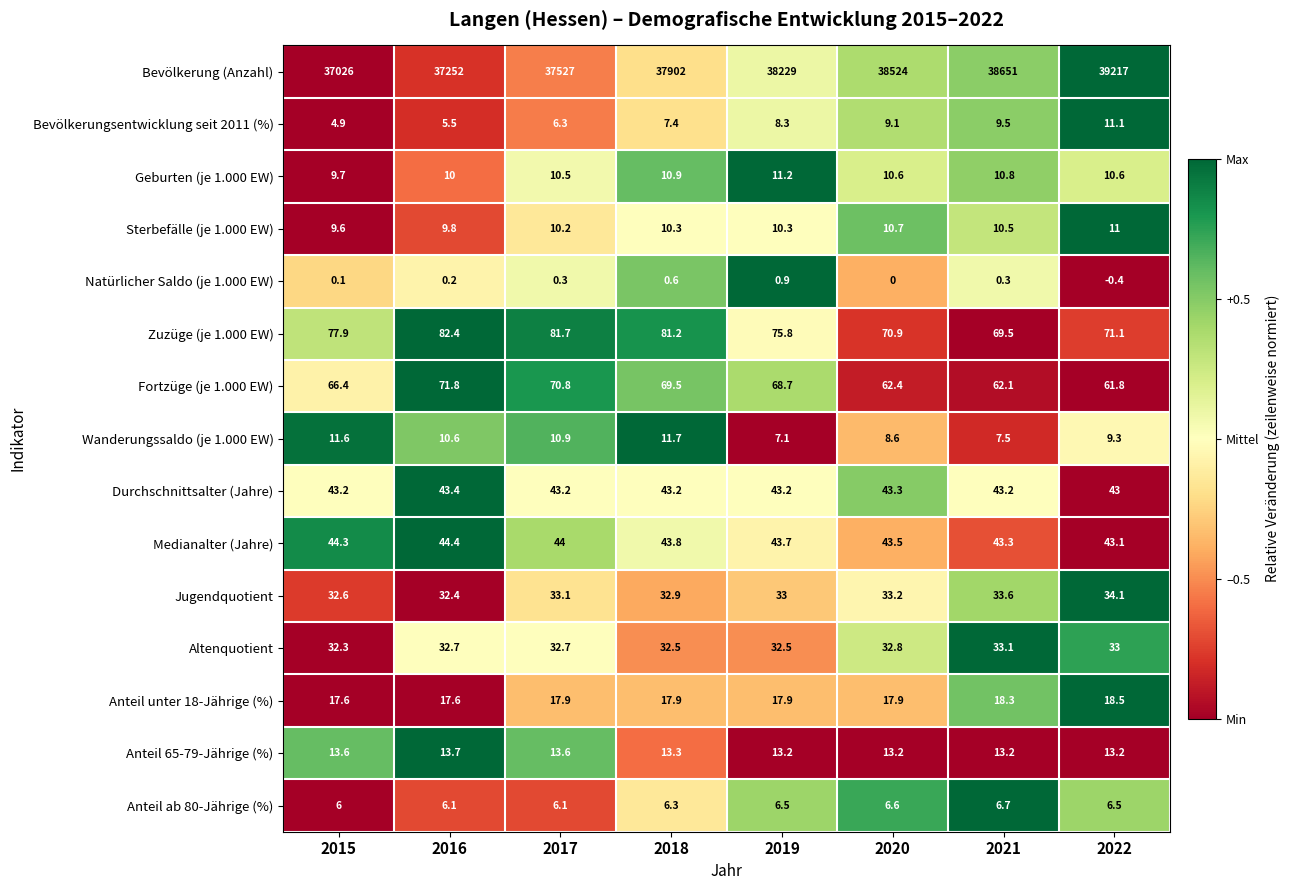

Which series changed the most between 2016 and 2017?

Bevölkerung (Anzahl)